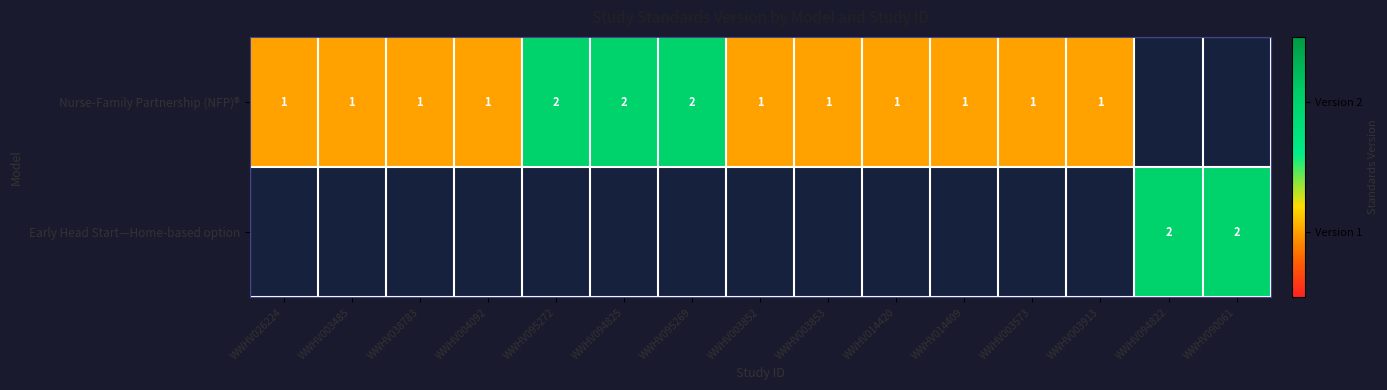

Is it true that Nurse-Family Partnership (NFP)® equals 0.5 at WWHV038783?

False